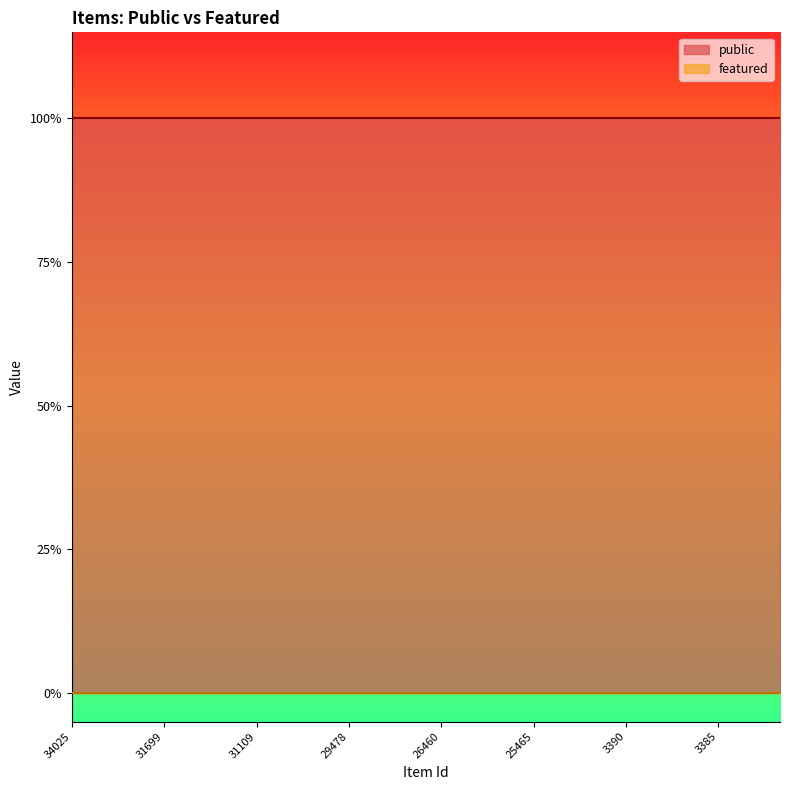

At which category is the sum across all series the highest?

34025